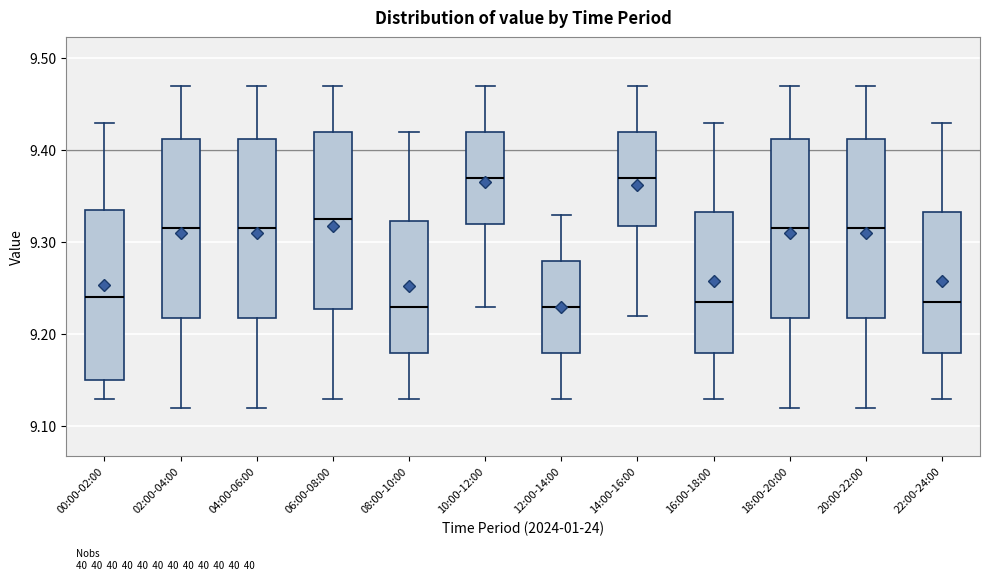

Where does the upper whisker of the box for 08:00-10:00 end on the y-axis? The values are not printed on the chart, so give them approximately, as read against the axis.

9.42